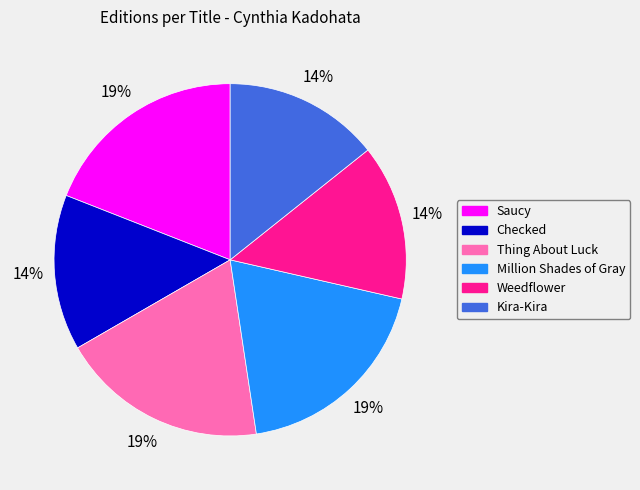

Which has a higher value, Saucy or Kira-Kira?

Saucy